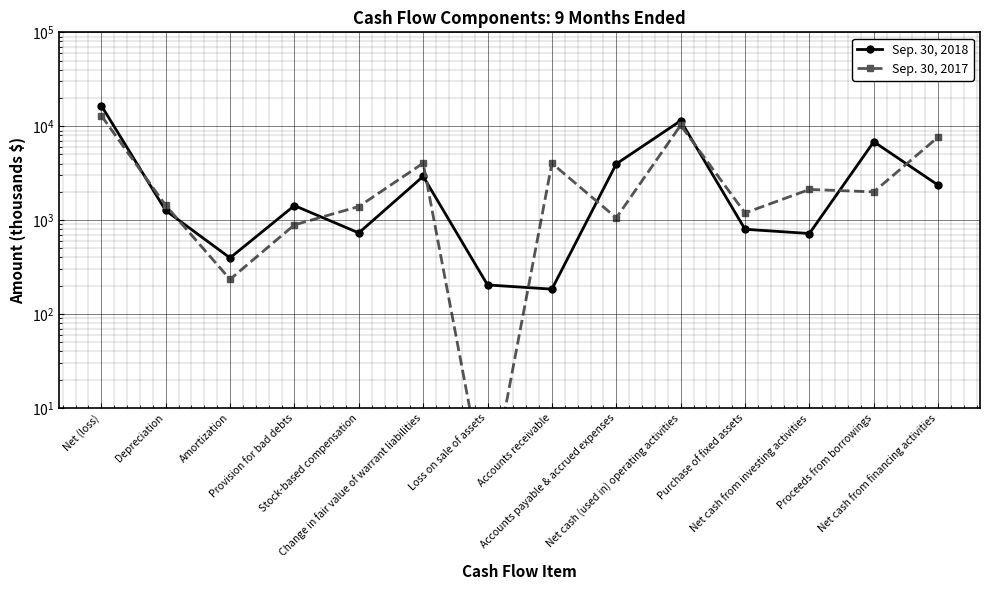

List the series in order of their peak value, highest first.

Sep. 30, 2018, Sep. 30, 2017